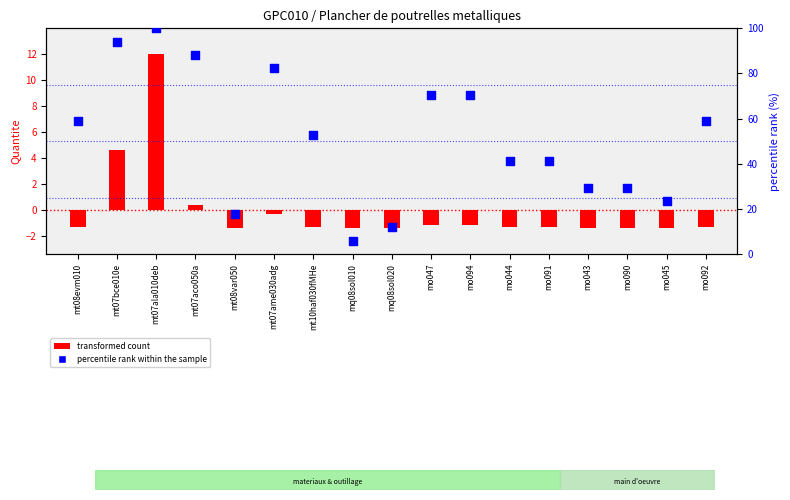

At how many categories does at least one series exceed 88?

3